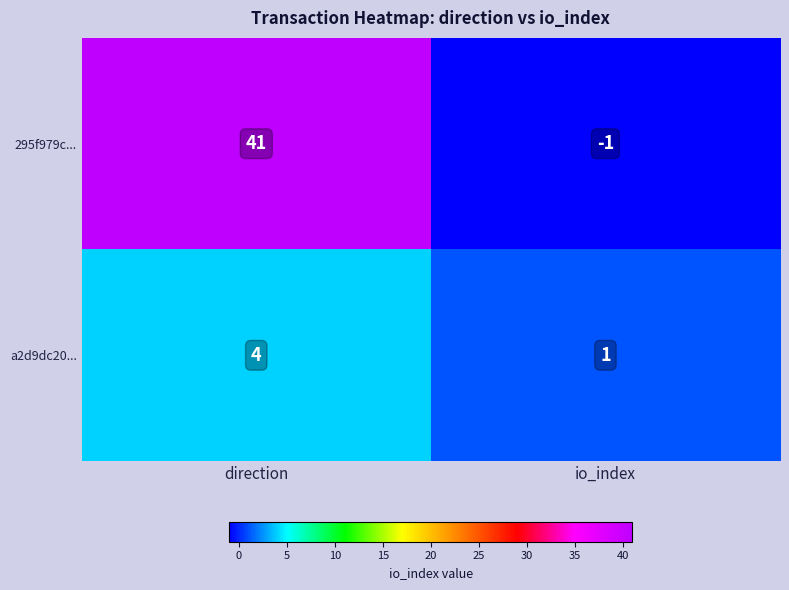

What is the sum of all 295f979c... values?

40